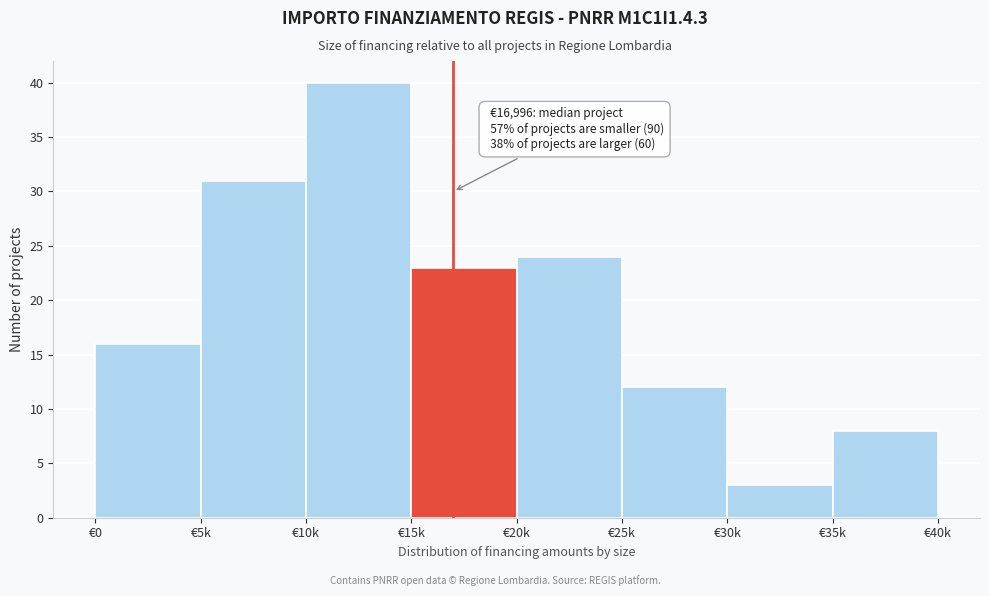

Reading left to right, transcribe all the data shown in this chart.

€0=16	€5k=31	€10k=40	€15k=23	€20k=24	€25k=12	€30k=3	€35k=8